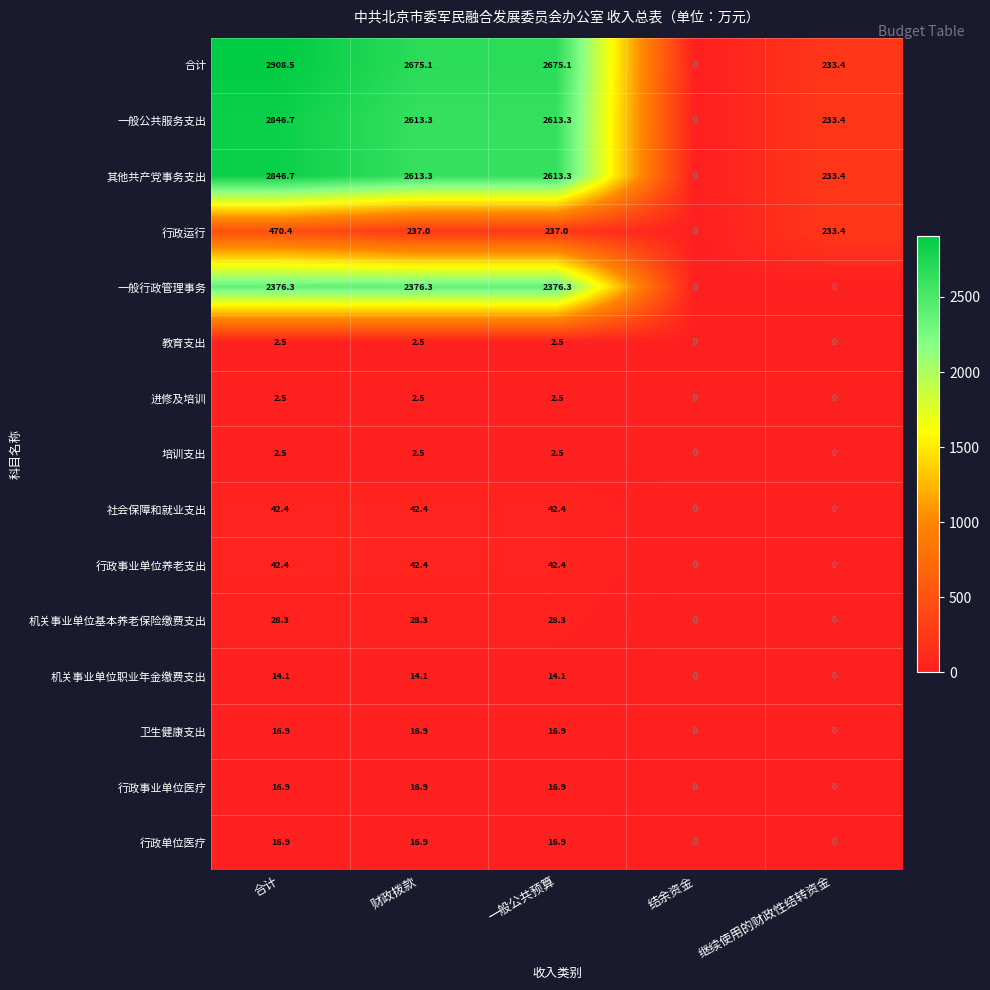

At how many categories does at least one series exceed 2350?

3